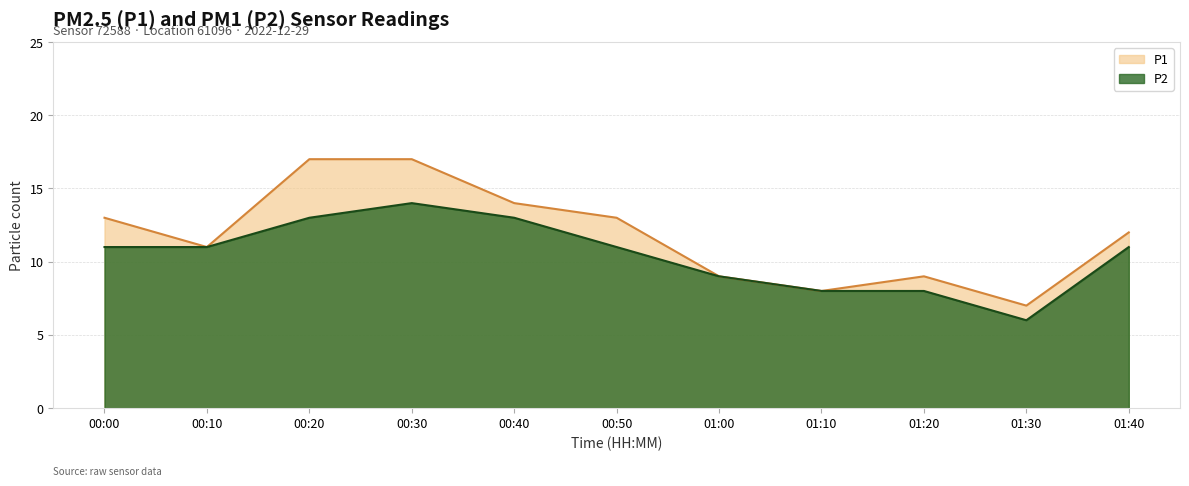

What position from the right is 01:10?

4